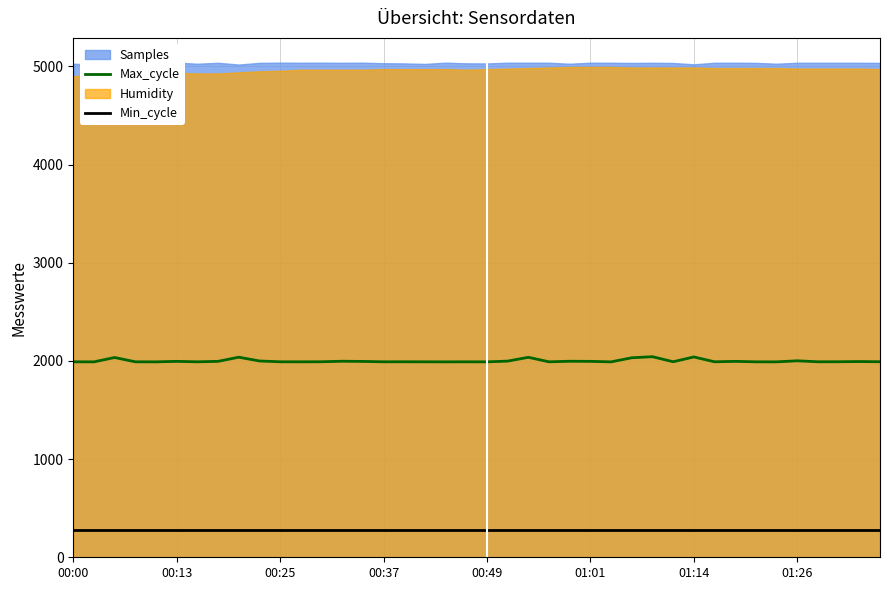

True or false: Min_cycle has a value of 280.0 at 39.

True